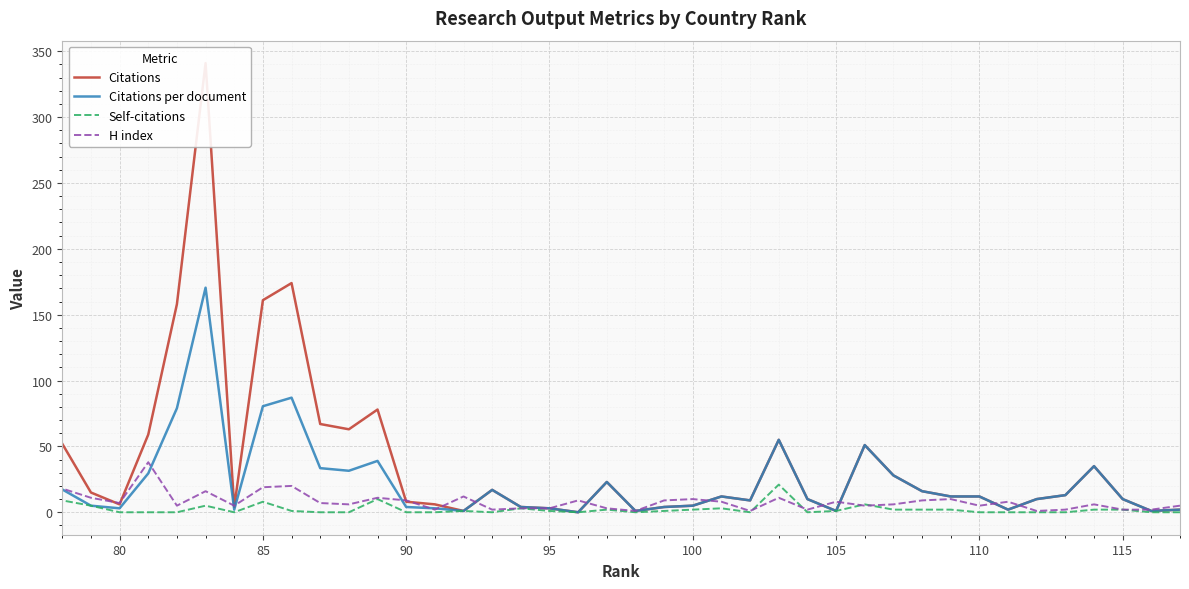

What is the average value of the Self-citations series?

2.2